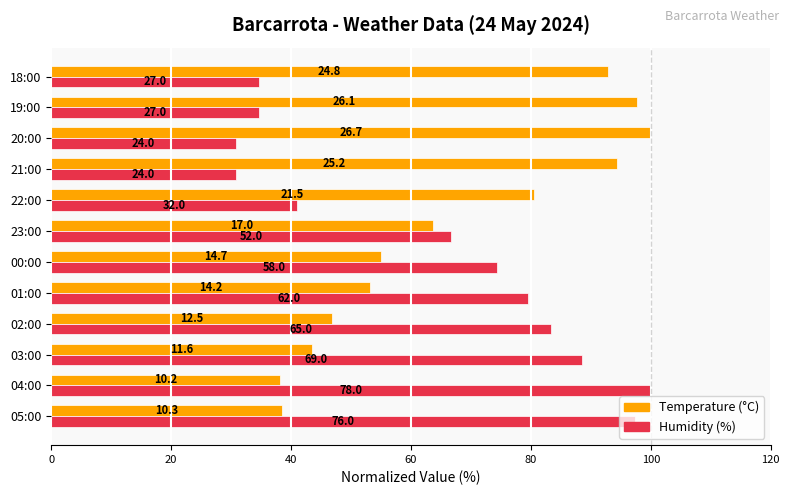

What are all the series names shown in the legend?

Temperature (°C), Humidity (%)